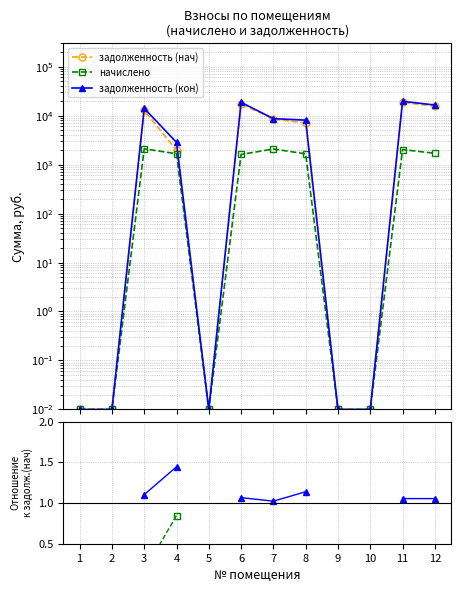

True or false: задолженность (кон) and задолженность (нач) cross at least once.

False